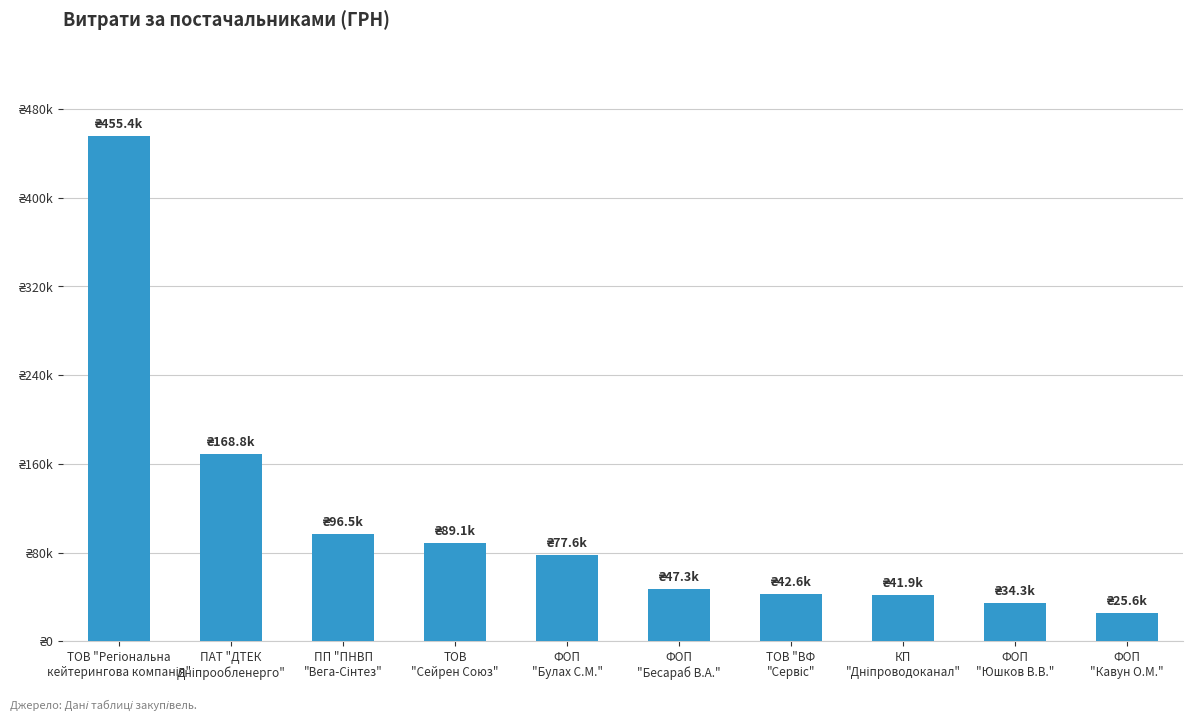

What position from the right is ФОП
"Кавун О.М."?

1